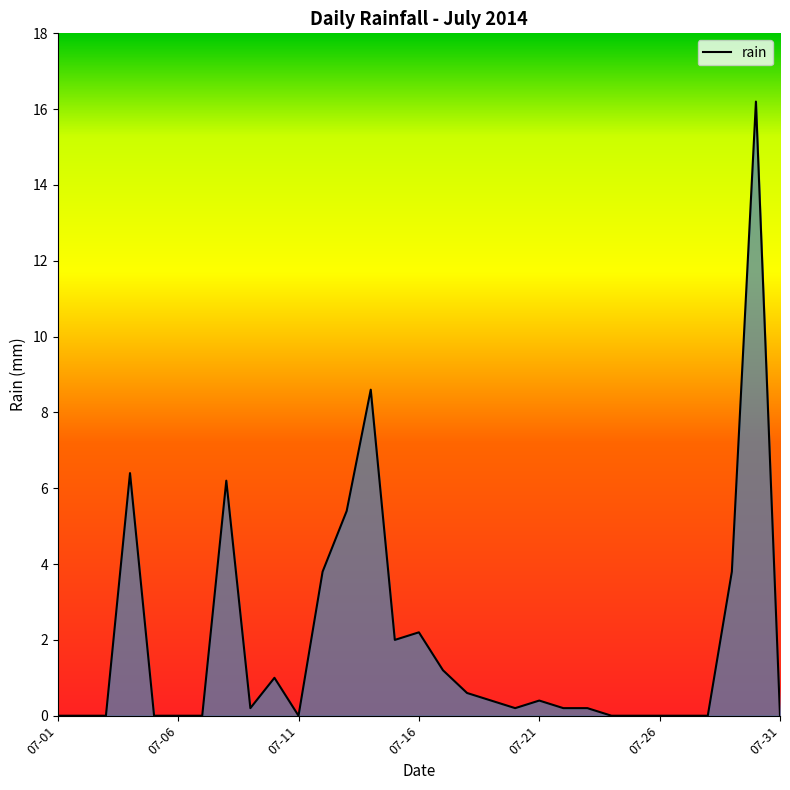

What is the difference between the maximum and minimum values?

16.2